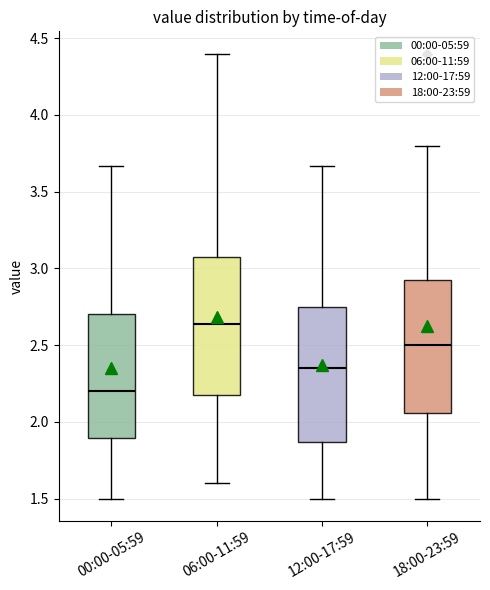

Reading left to right, read every box against the y-axis: the position of its median line, the range the box covers, and the ends of its whiskers. The values are not printed on the chart, so give them approximately, as read against the axis.

00:00-05:59: median 2.20, box 1.90 to 2.70, whiskers 1.50 to 3.65
06:00-11:59: median 2.65, box 2.20 to 3.05, whiskers 1.60 to 4.40
12:00-17:59: median 2.35, box 1.85 to 2.75, whiskers 1.50 to 3.65
18:00-23:59: median 2.50, box 2.05 to 2.90, whiskers 1.50 to 3.80